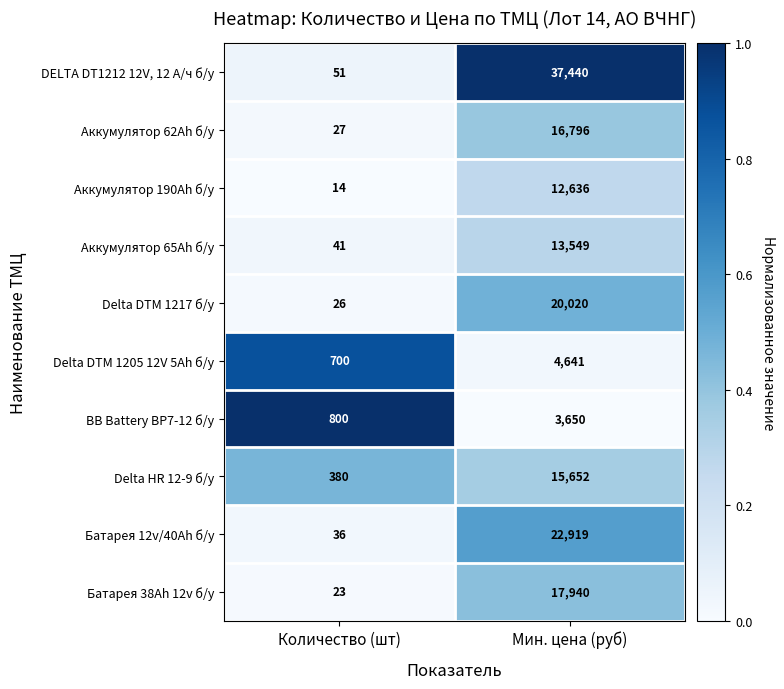

Rank the series at Мин. цена (руб) from lowest to highest value.

BB Battery BP7-12 б/у, Delta DTM 1205 12V 5Ah б/у, Аккумулятор 190Ah б/у, Аккумулятор 65Ah б/у, Delta HR 12-9 б/у, Аккумулятор 62Ah б/у, Батарея 38Ah 12v б/у, Delta DTM 1217 б/у, Батарея 12v/40Ah б/у, DELTA DT1212 12V, 12 А/ч б/у